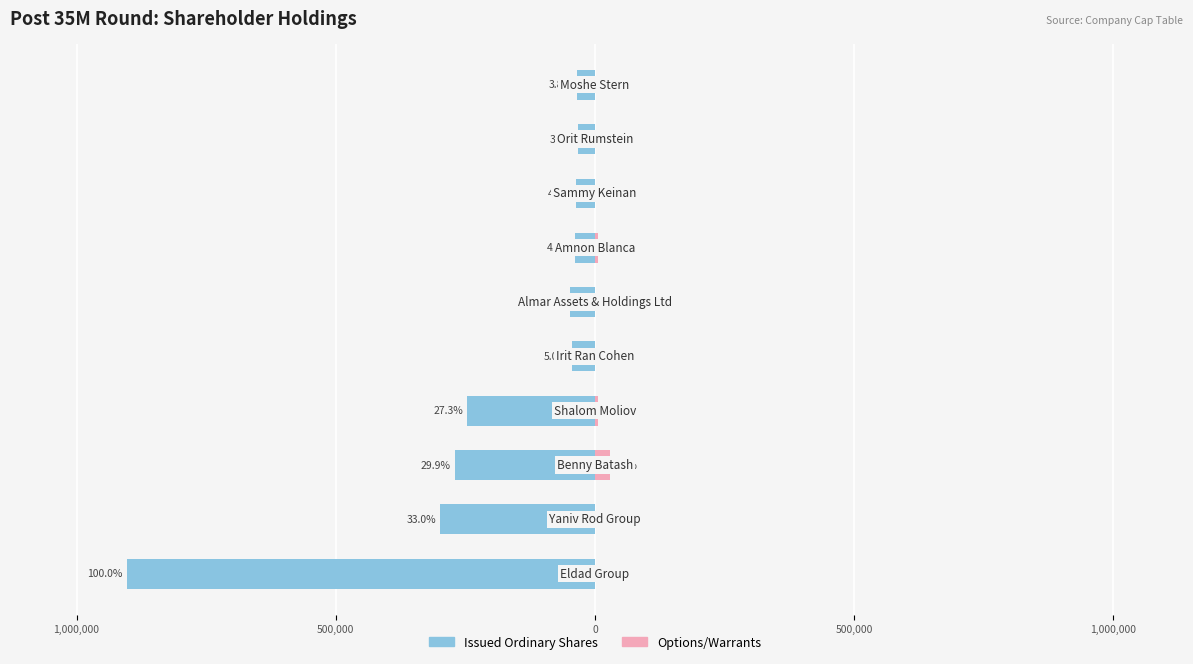

What is the maximum value for Options/Warrants?

28253